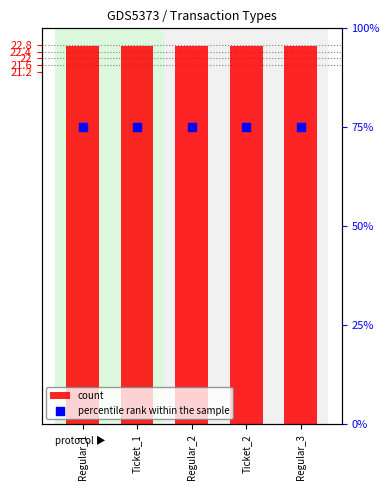

Which series has the largest total across all categories?

percentile rank within the sample